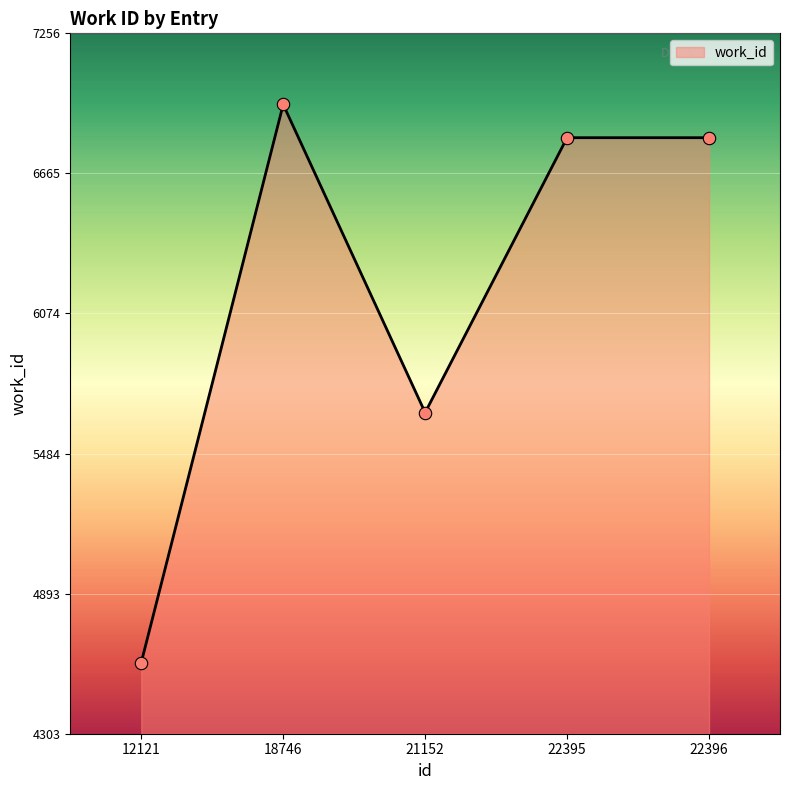

What is the ratio of the value at 22395 to the value at 21152?

1.2